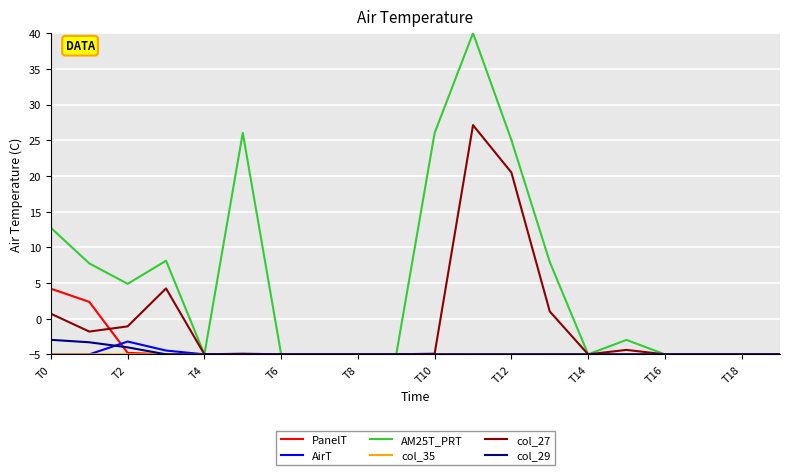

What is the maximum value for col_27?

27.1